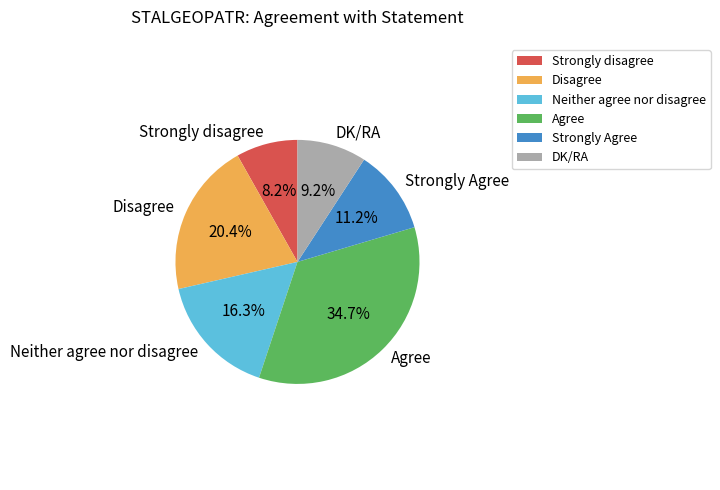

Combined, do Disagree and Neither agree nor disagree account for over 50%?

No